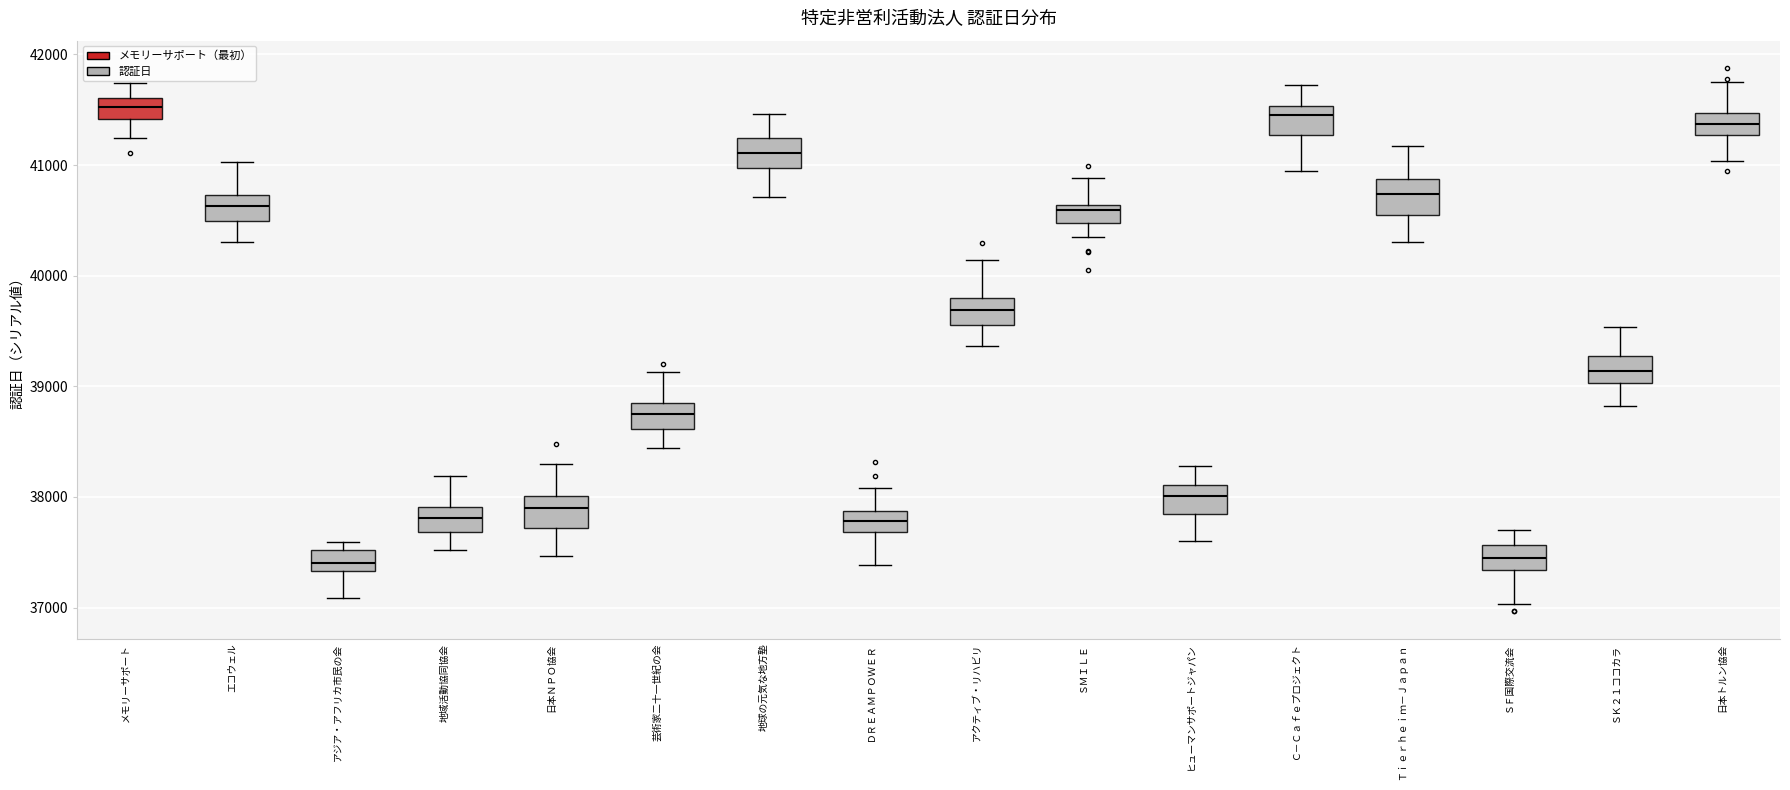

Where is the lower edge of the box for Ｃ－Ｃａｆｅプロジェクト on the y-axis? The values are not printed on the chart, so give them approximately, as read against the axis.

41300